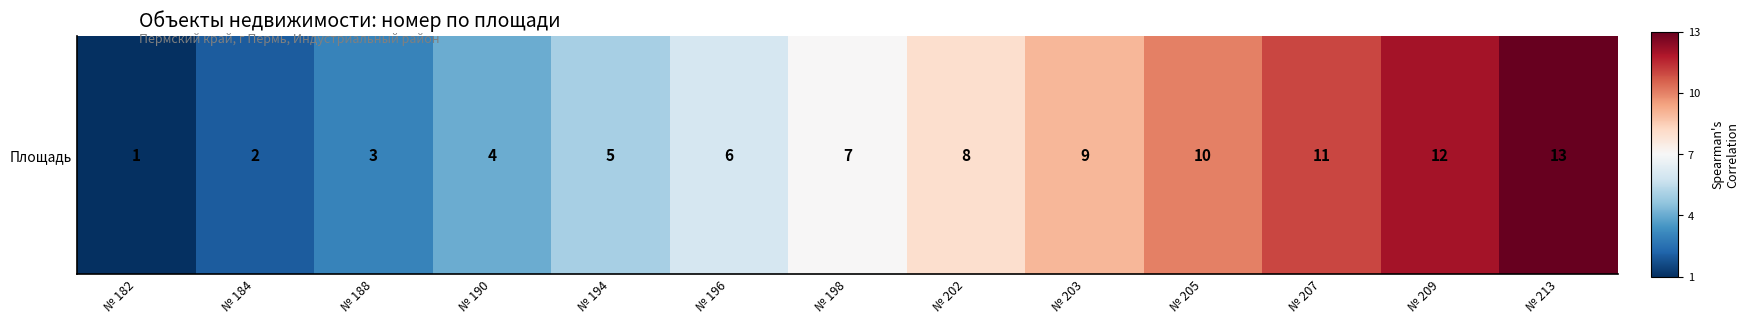

How many data points does each series have?

13